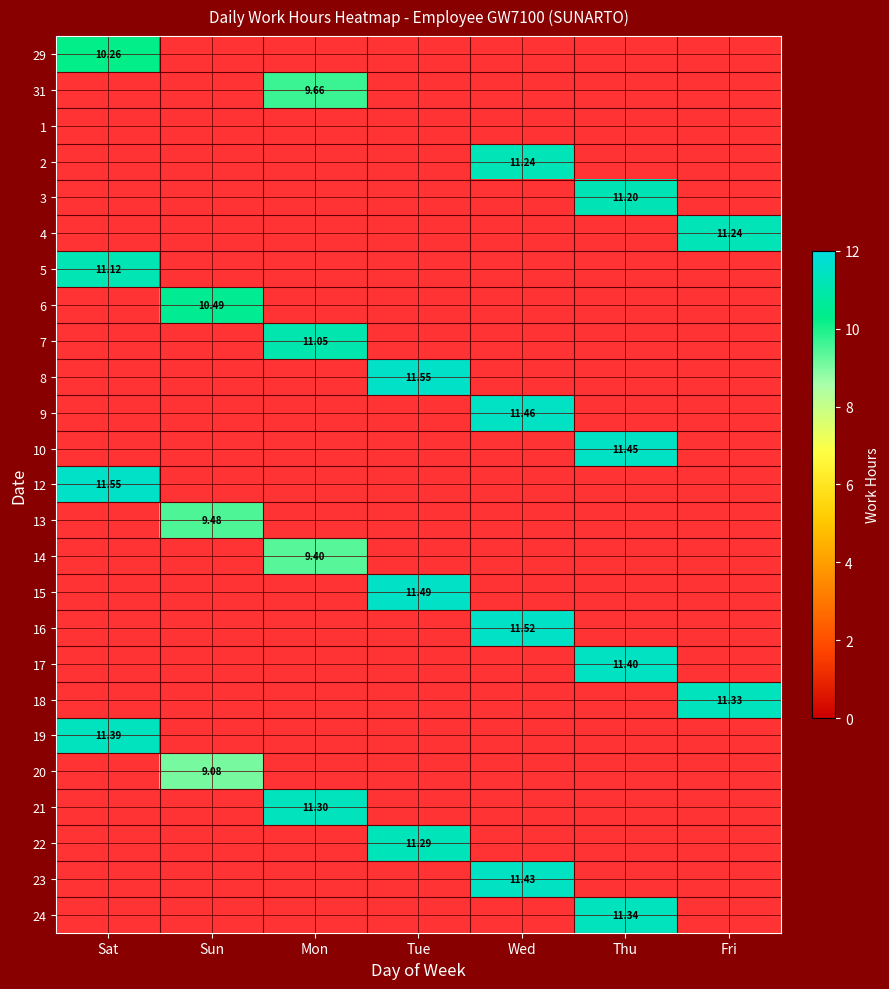

Is it true that 22 equals 11.3 at Tue?

True